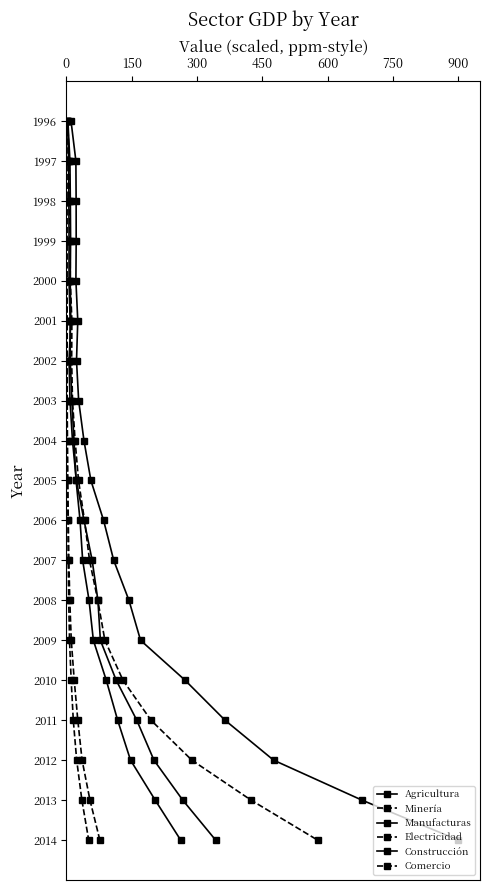

True or false: Manufacturas and Agricultura intersect in this chart.

False